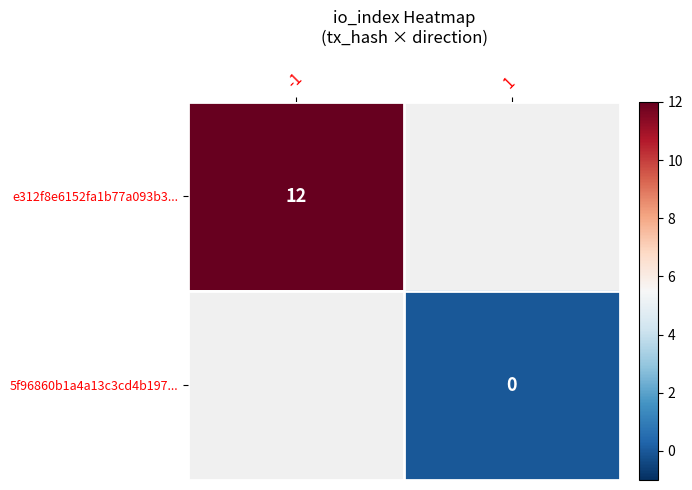

At how many categories does at least one series exceed 9?

1